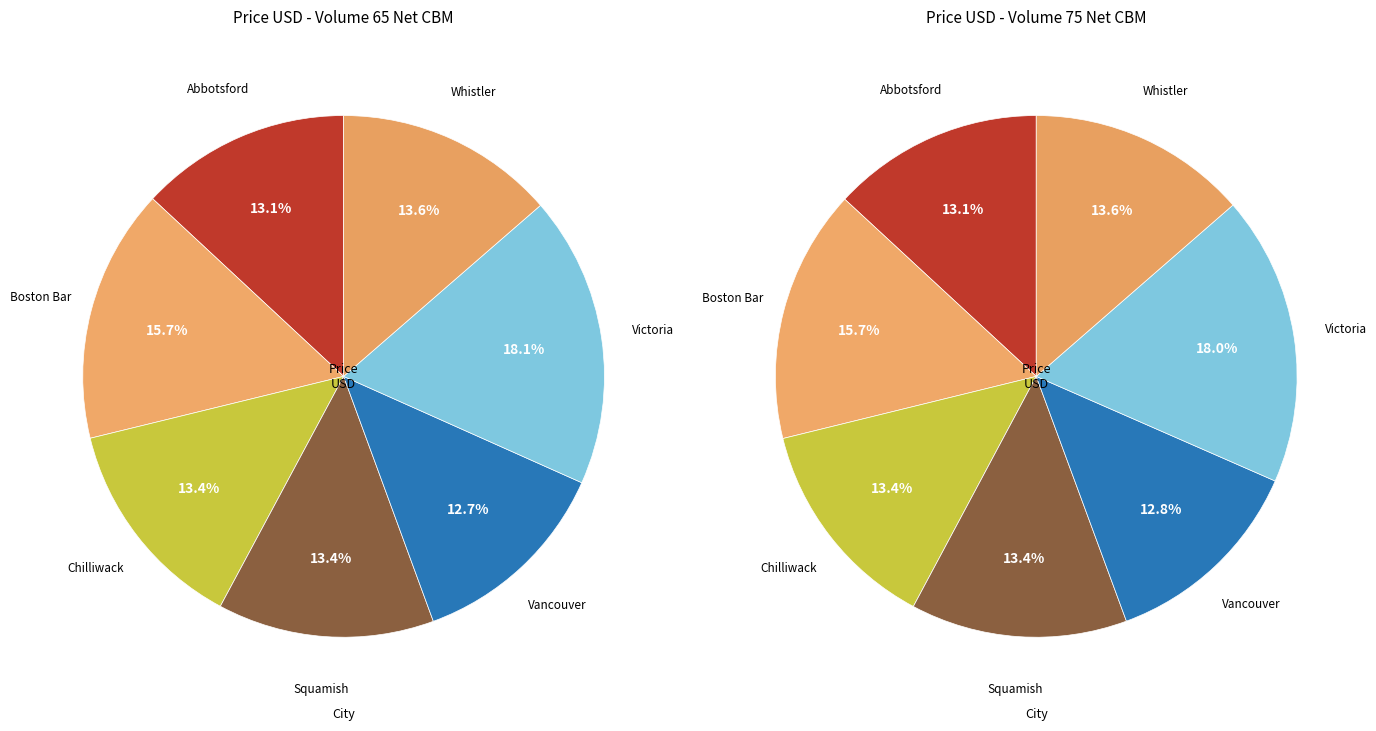

Which series has the largest range (max minus min)?

Price USD (75 CBM)